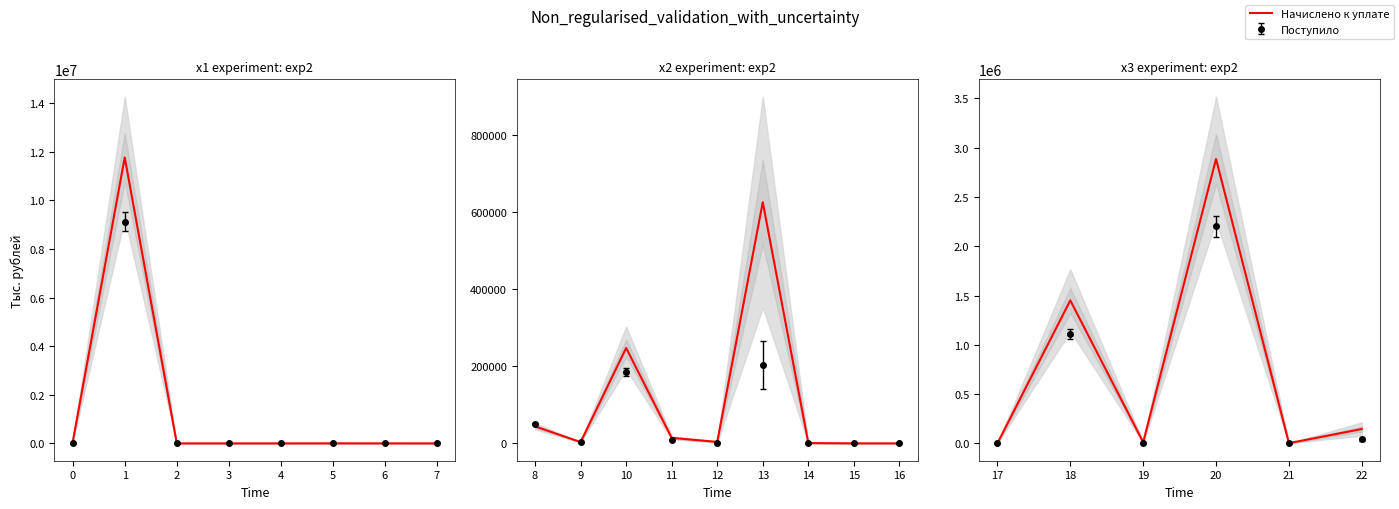

How many data points are above 146114?

2